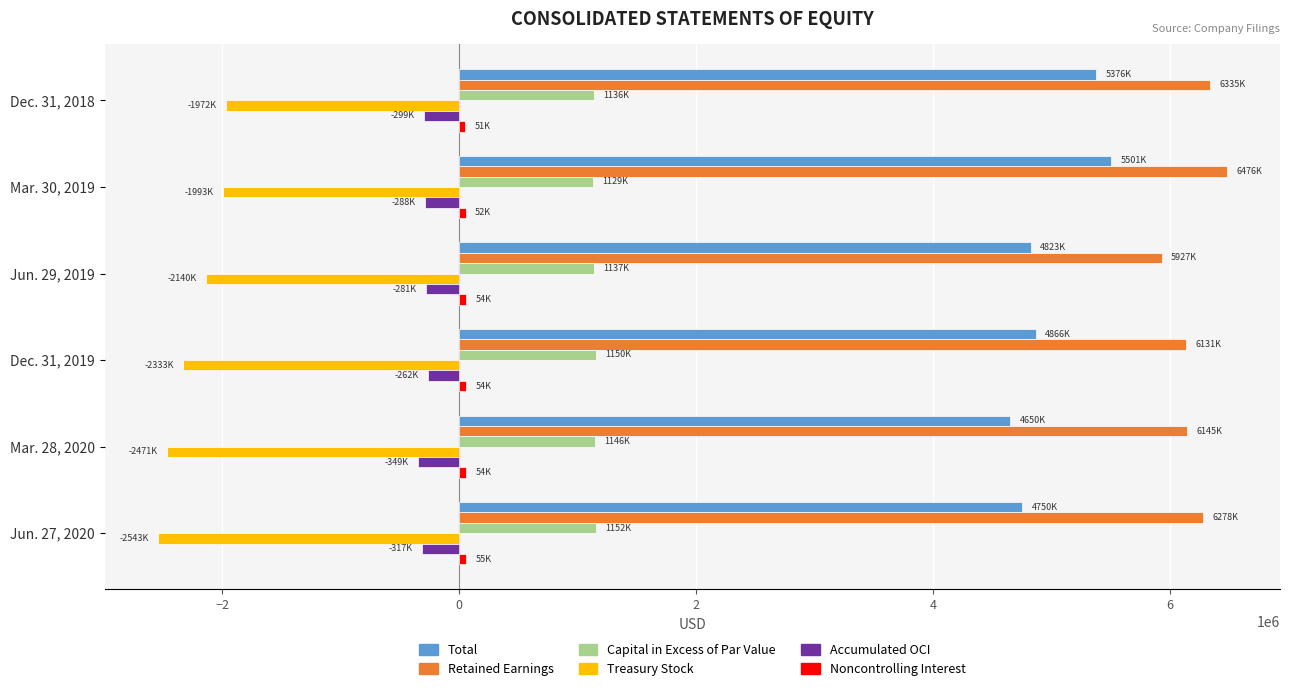

Which series has the largest total across all categories?

Retained Earnings